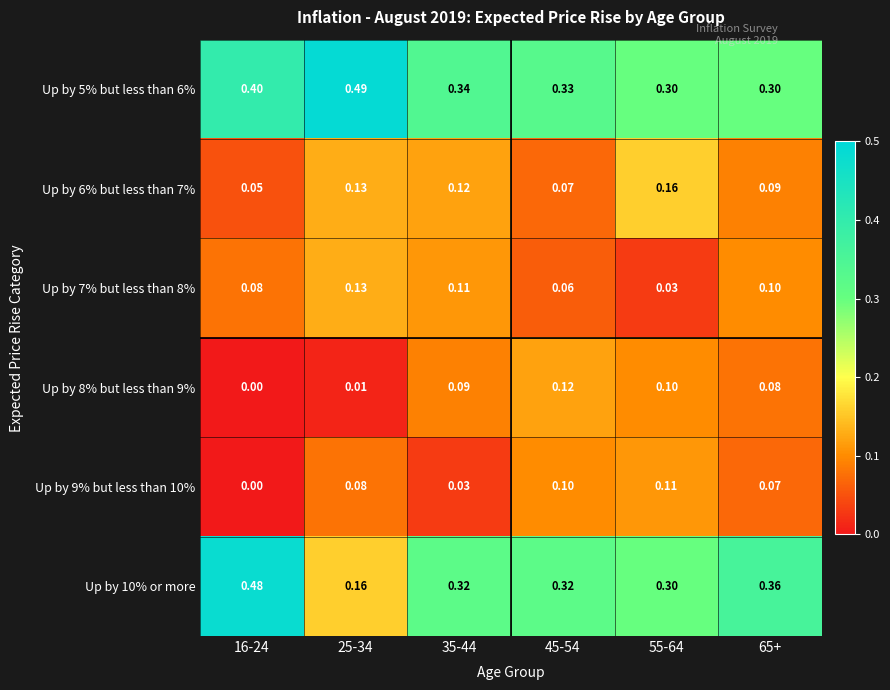

Is the value of Up by 7% but less than 8% at 65+ greater than the value of Up by 6% but less than 7% at 65+?

Yes